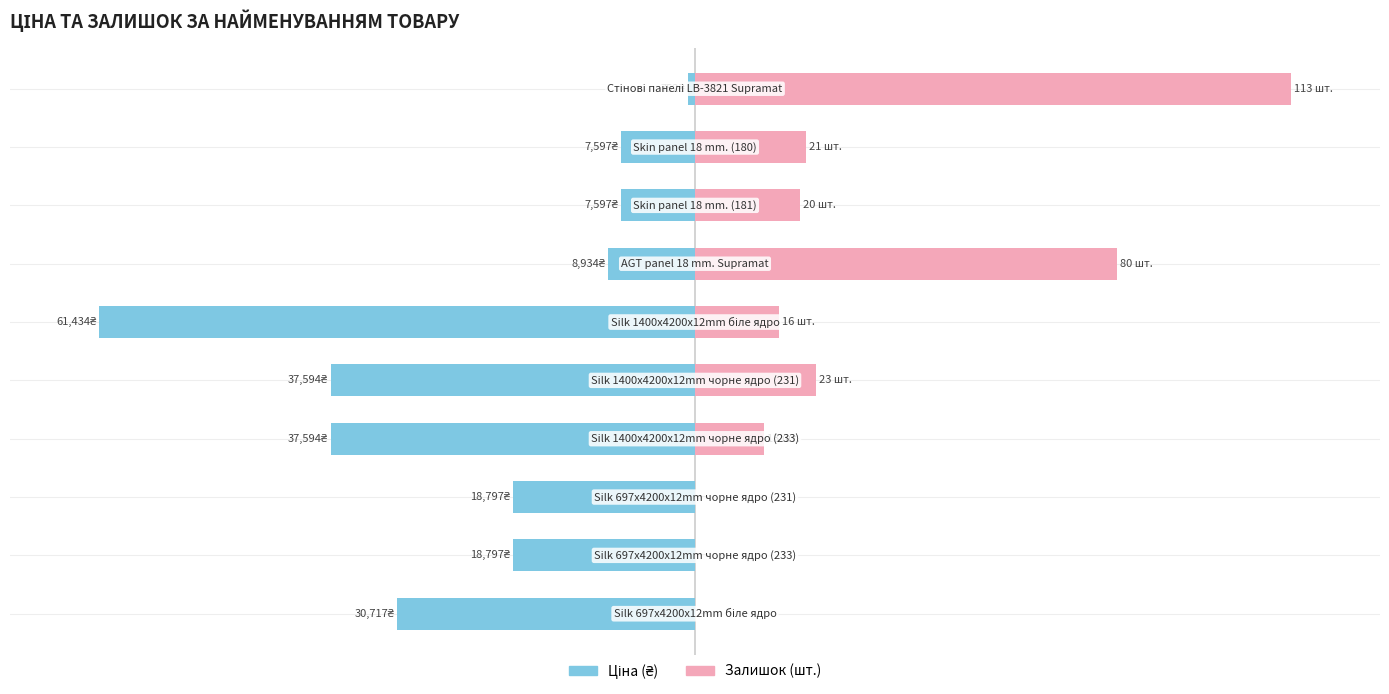

Between 2 and 8, which is larger?

8